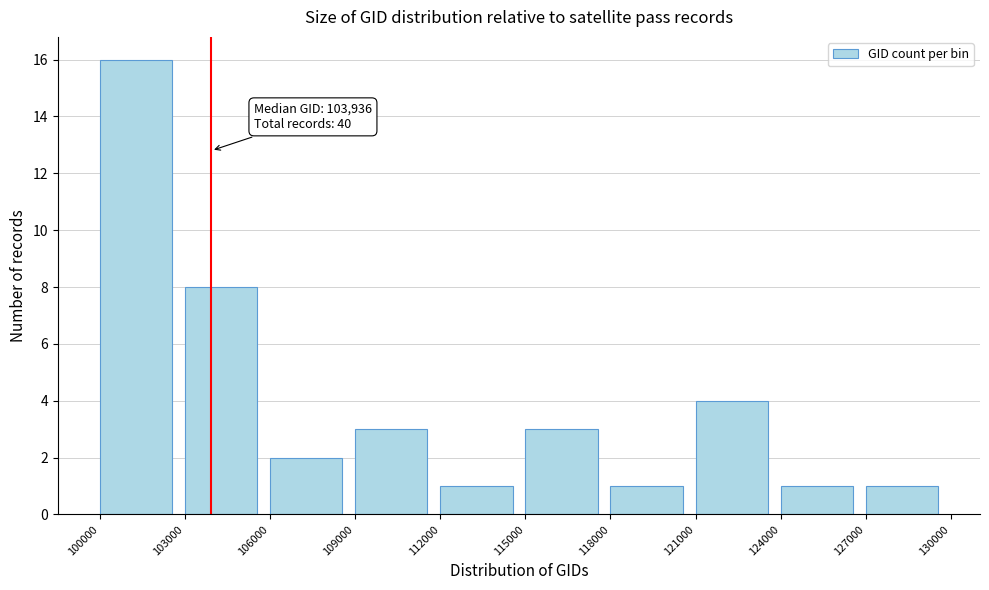

Over which range of the x-axis is the bar tallest?

100000 to 103000